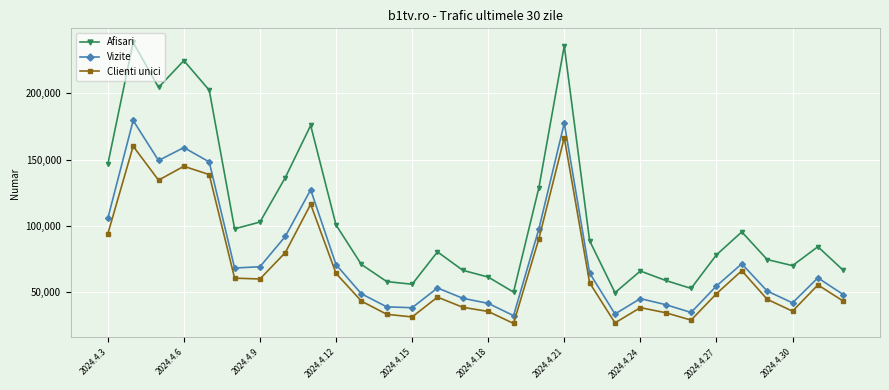

True or false: Afisari and Vizite intersect in this chart.

False